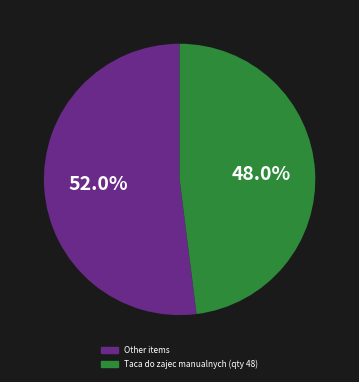

Is there a majority slice in this chart?

Yes